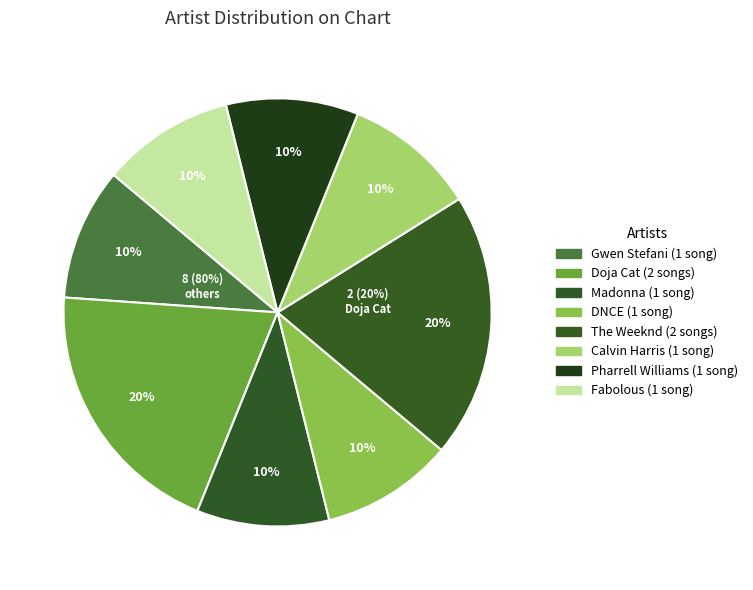

What percentage do DNCE and Madonna together represent?

20.0%